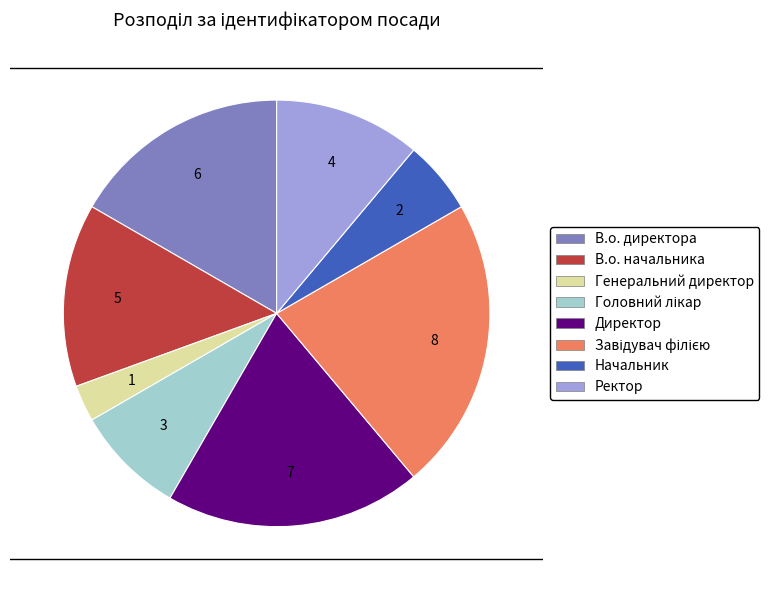

Is there a majority slice in this chart?

No